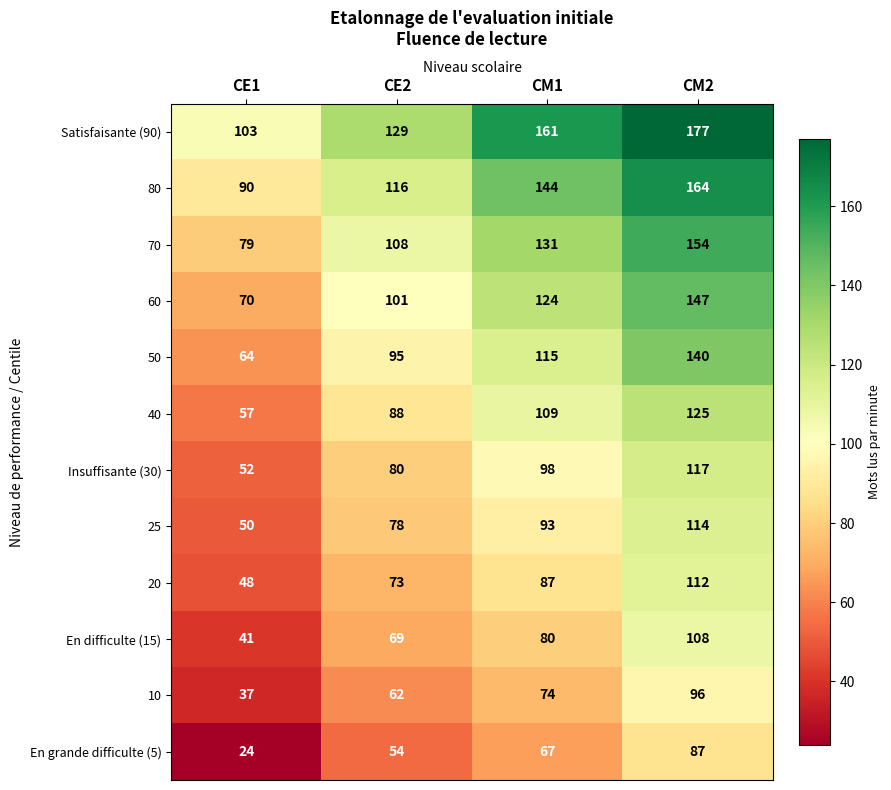

What is the spread (max minus min) of values at CE2?

75